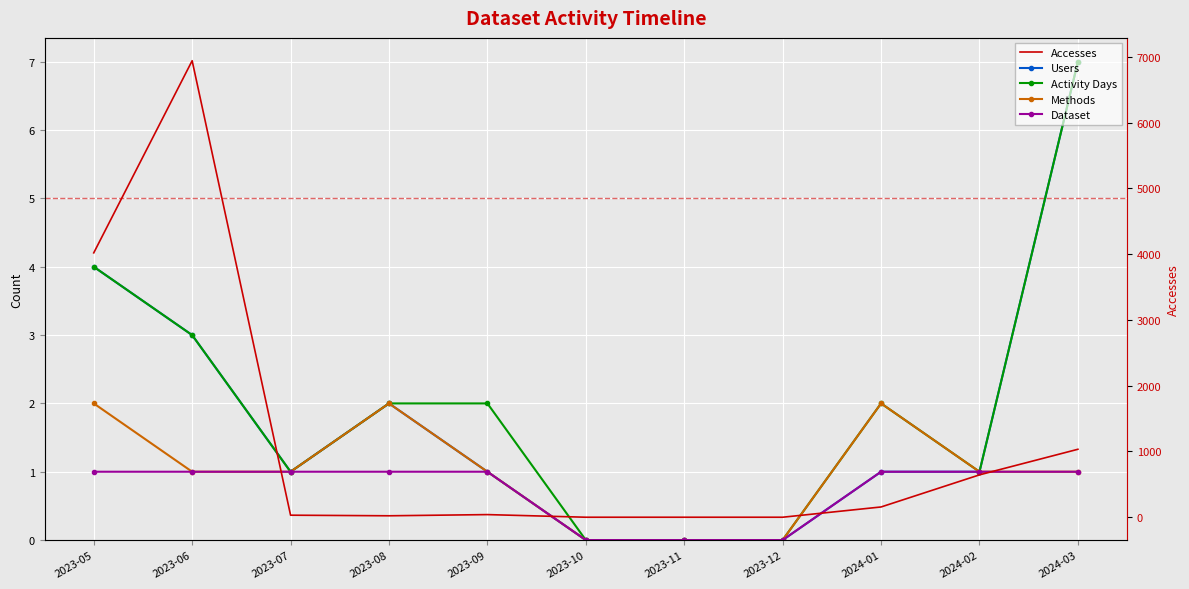

True or false: Users and Activity Days cross at least once.

False